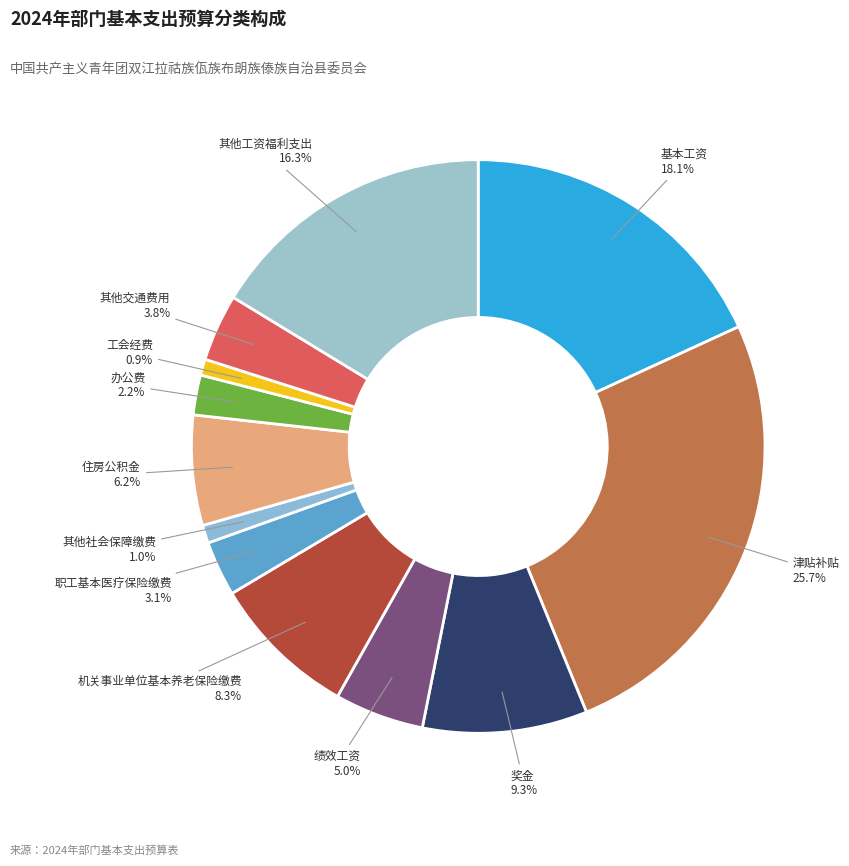

Is there a majority slice in this chart?

No